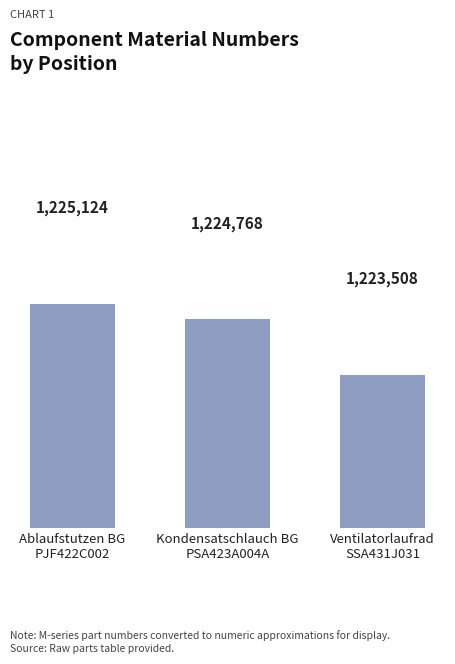

Rank the categories by value from lowest to highest.

Ventilatorlaufrad
SSA431J031, Kondensatschlauch BG
PSA423A004A, Ablaufstutzen BG
PJF422C002